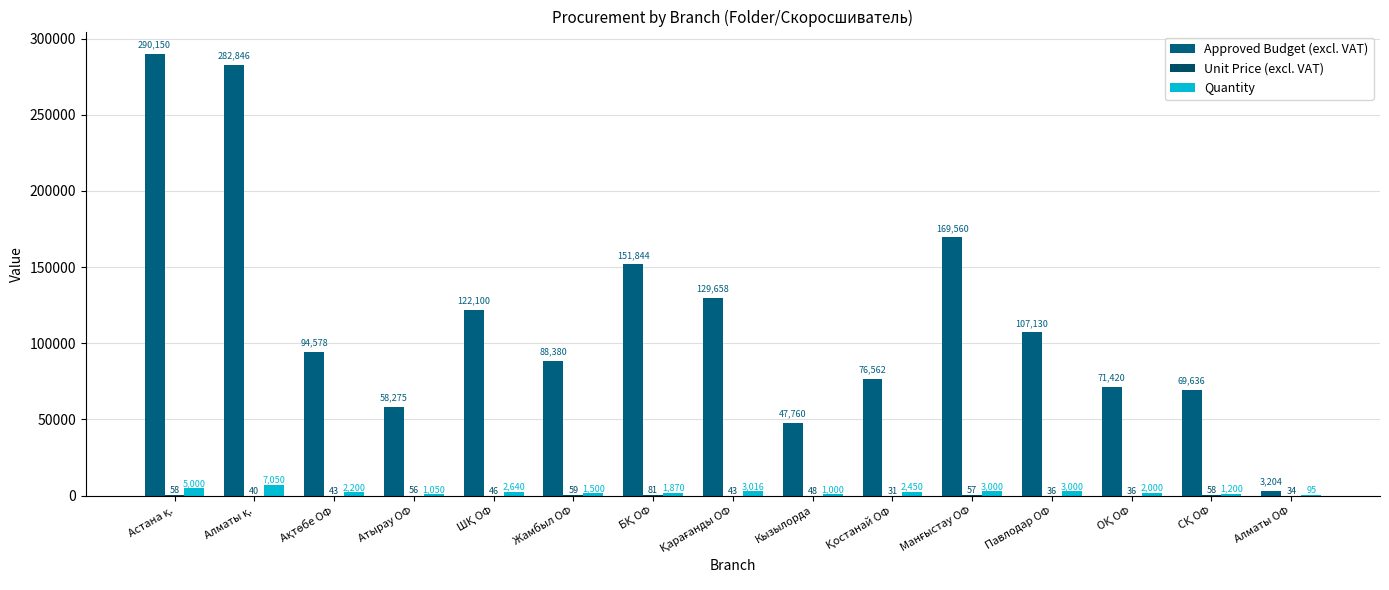

Which series has the widest spread of values?

Approved Budget (excl. VAT)